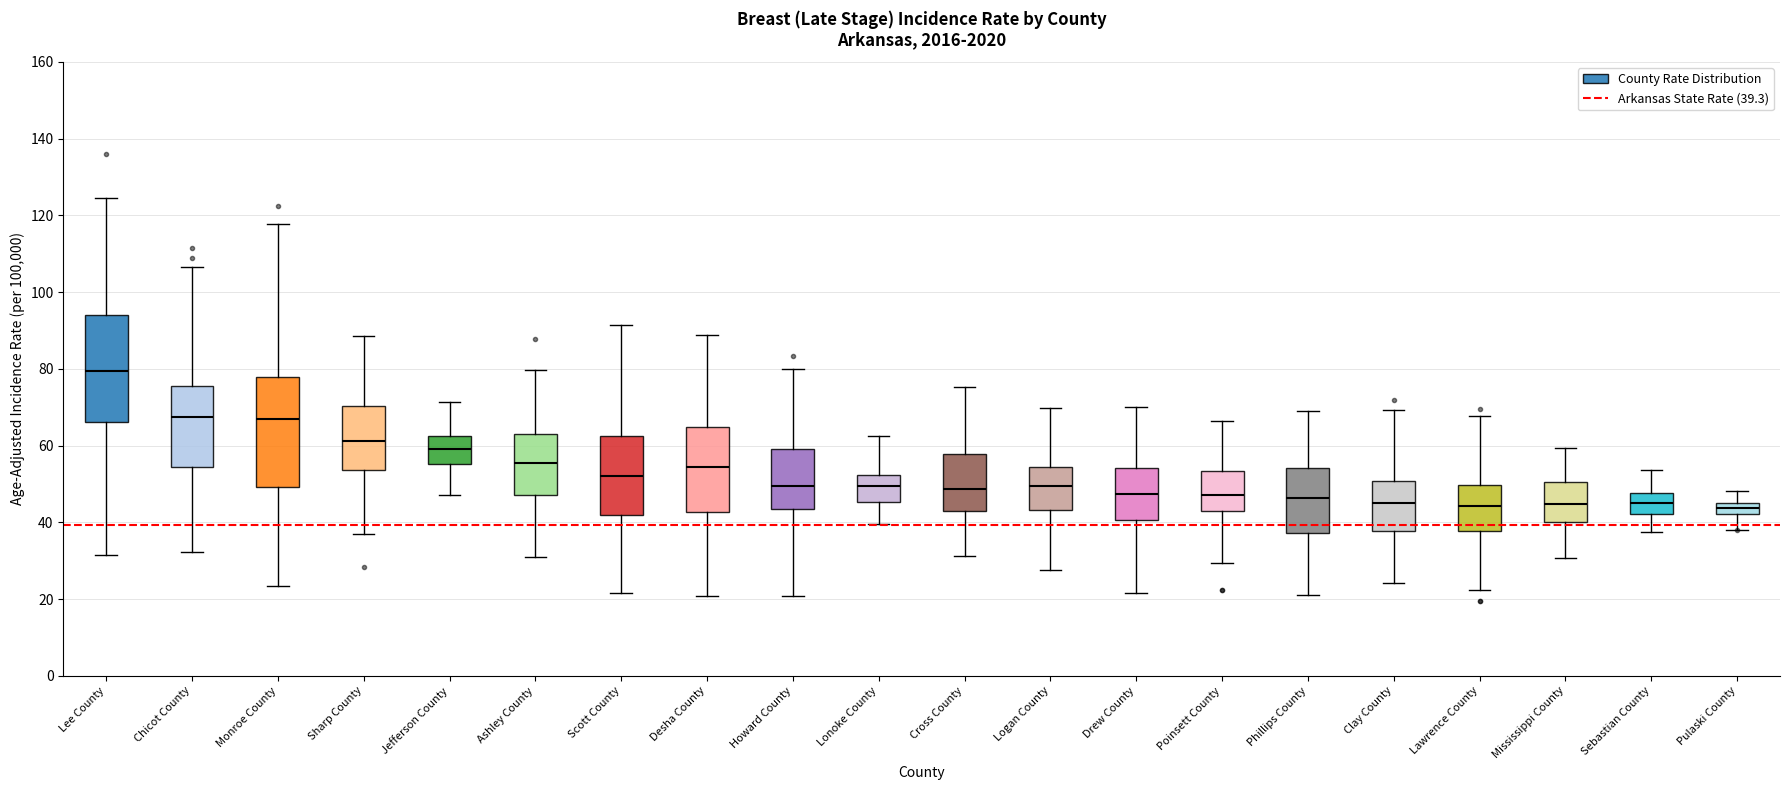

Where is the lower edge of the box for Drew County on the y-axis? The values are not printed on the chart, so give them approximately, as read against the axis.

40